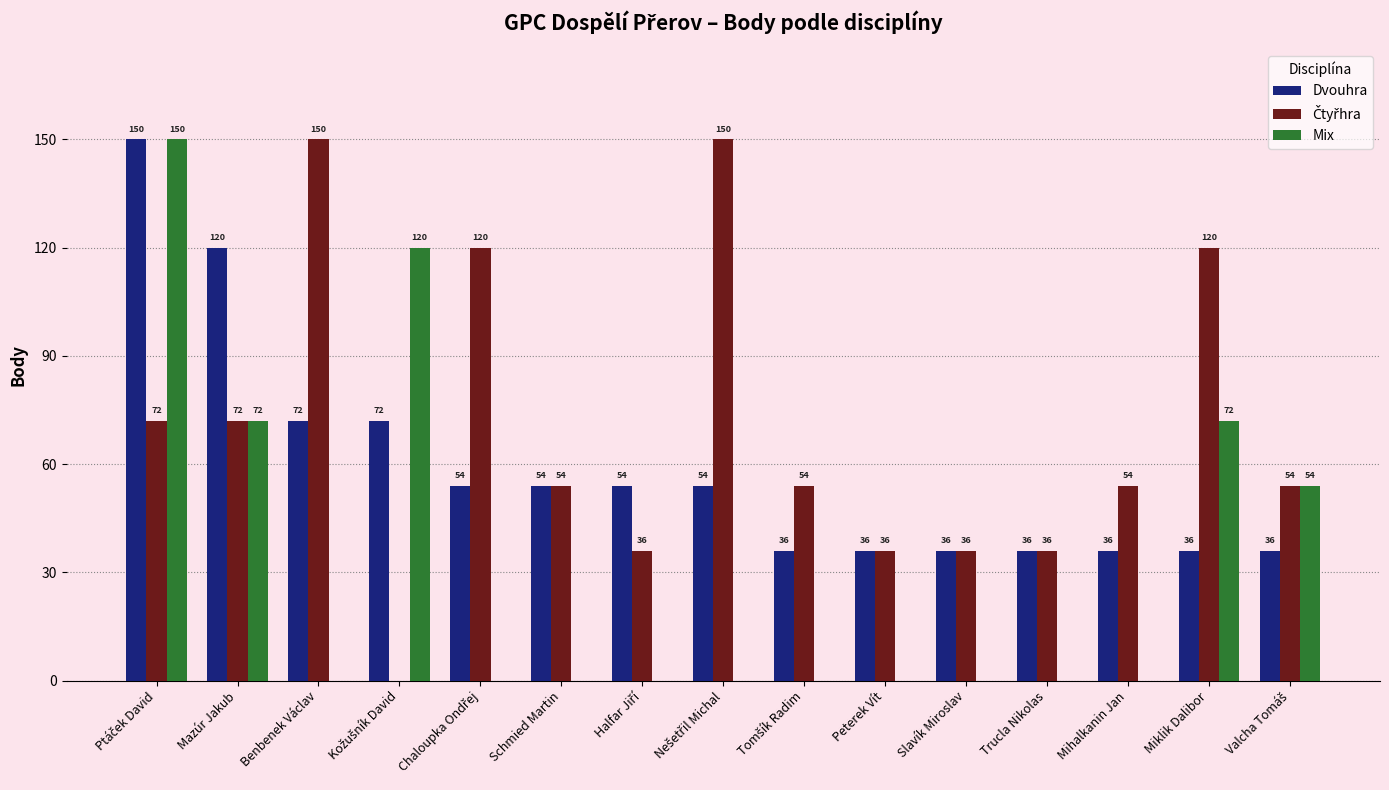

What is the sum of all Mix values?

468